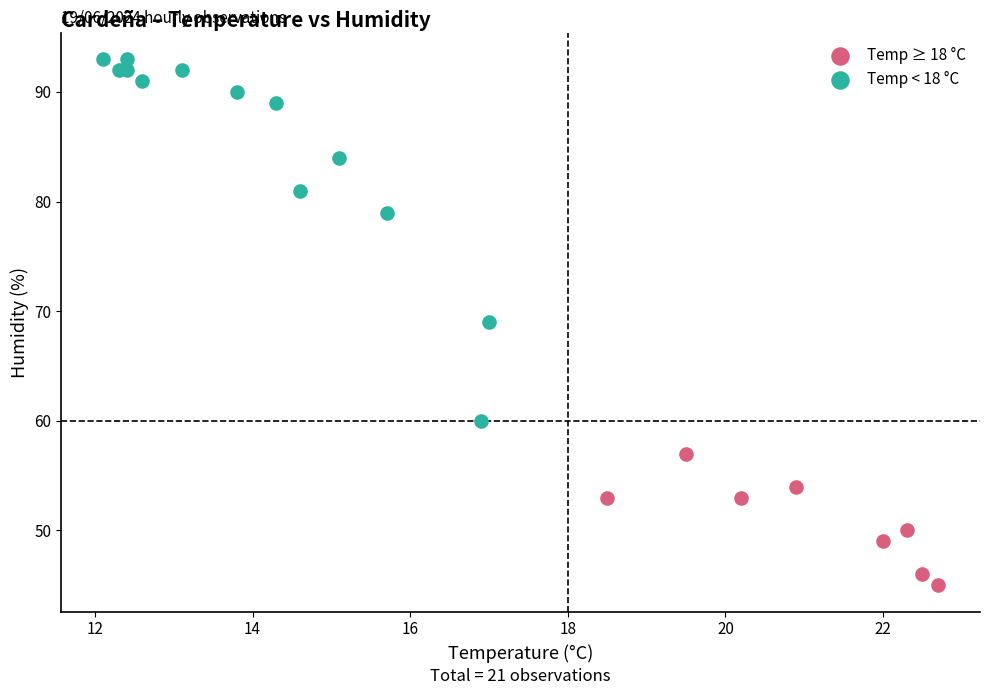

What are all the series names shown in the legend?

Temp ≥ 18 °C, Temp < 18 °C